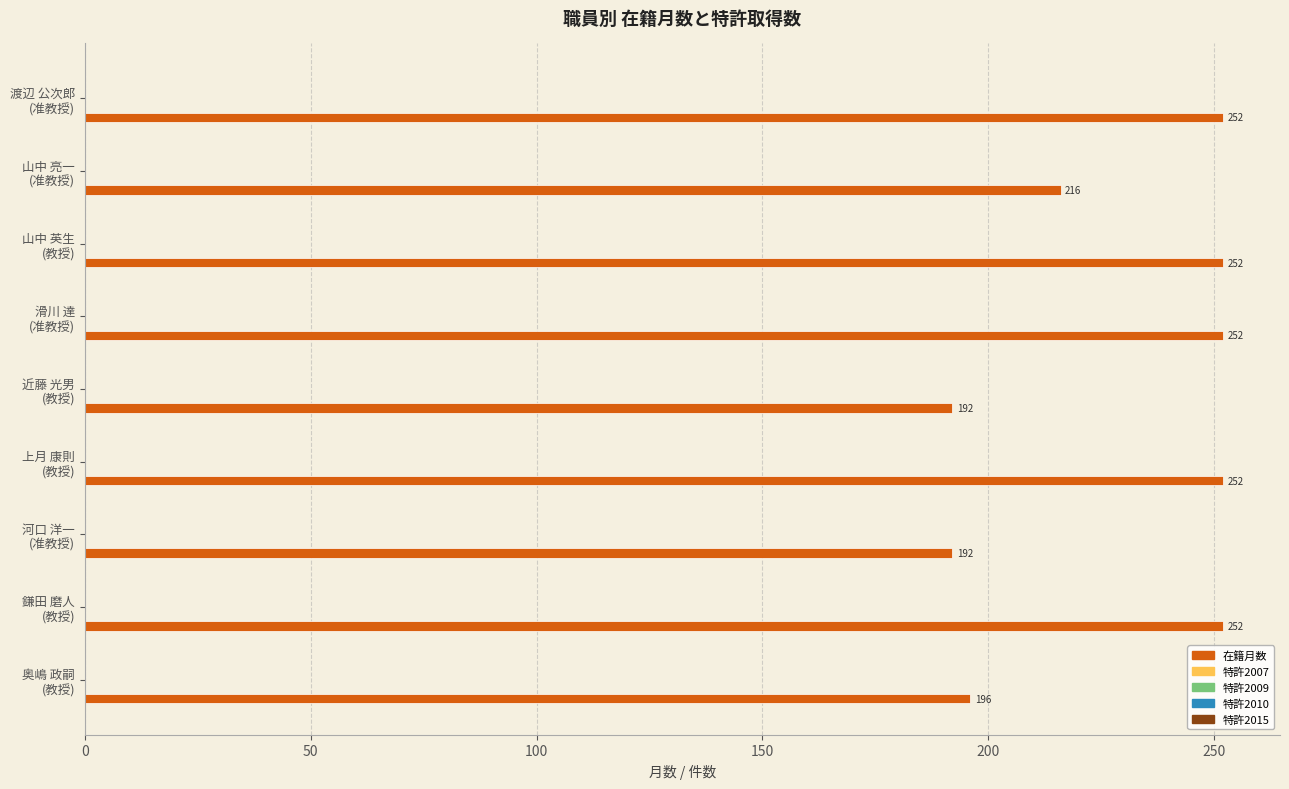

What is the smallest value displayed?

192